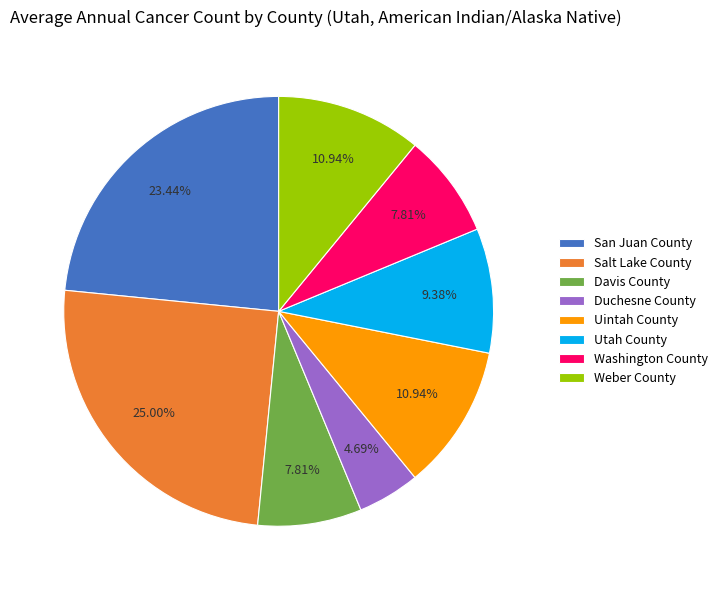

Which has a higher value, Duchesne County or Washington County?

Washington County